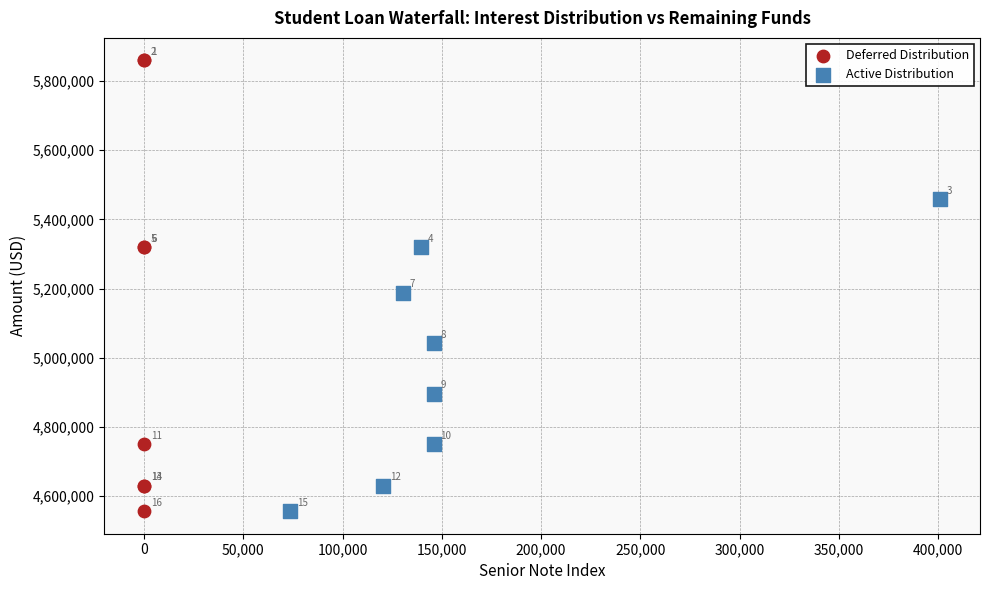

Which series contains the highest Y value?

Deferred Distribution